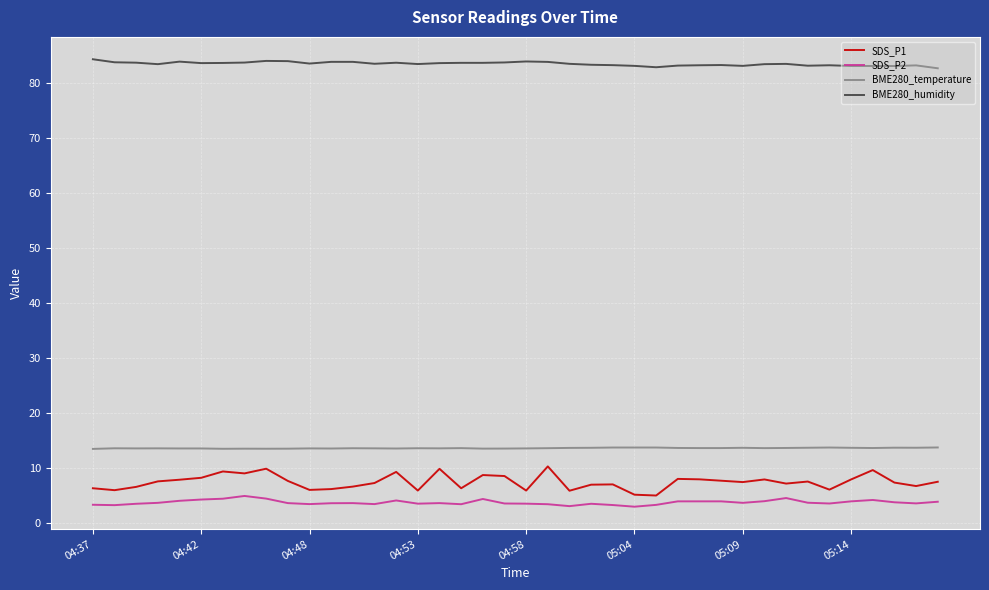

What is the sum of all BME280_humidity values?

3338.6